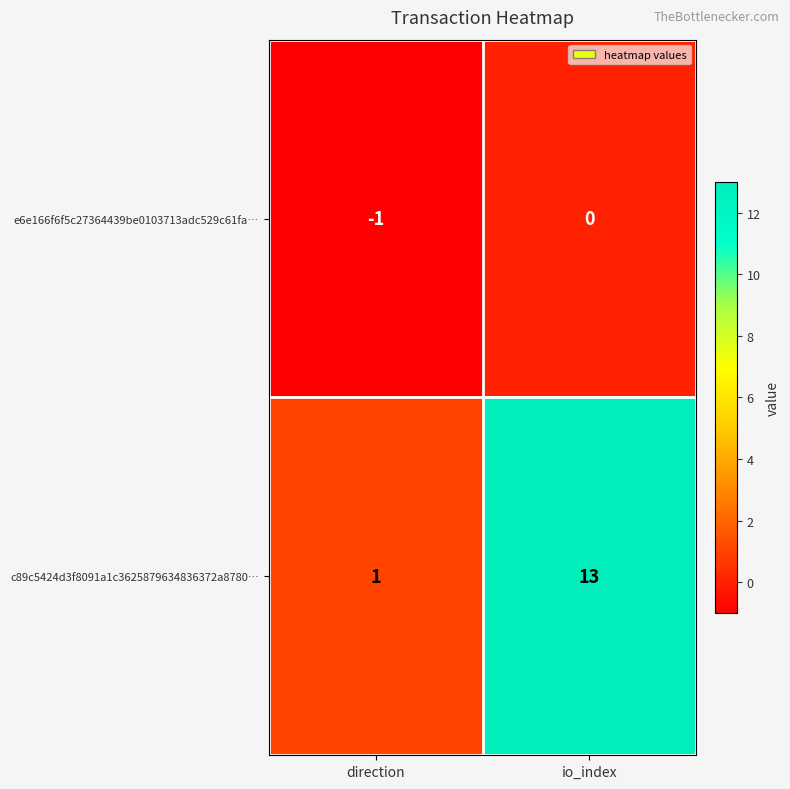

Which series changed the most between direction and io_index?

c89c5424d3f8091a1c3625879634836372a8780…